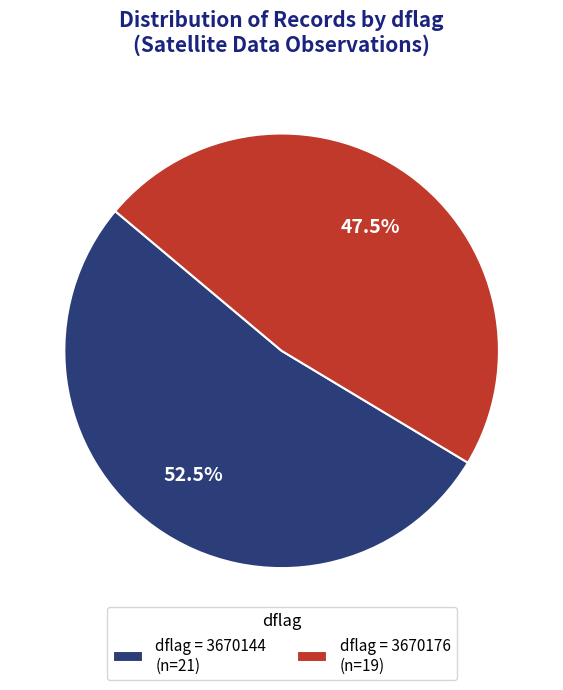

Does any single category account for the majority?

Yes